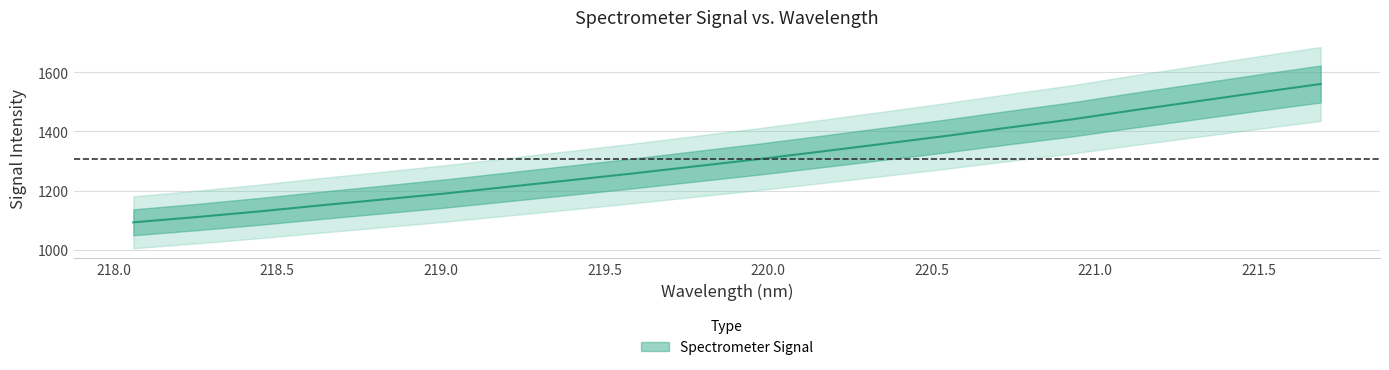

Count the number of categories in the chart.

20